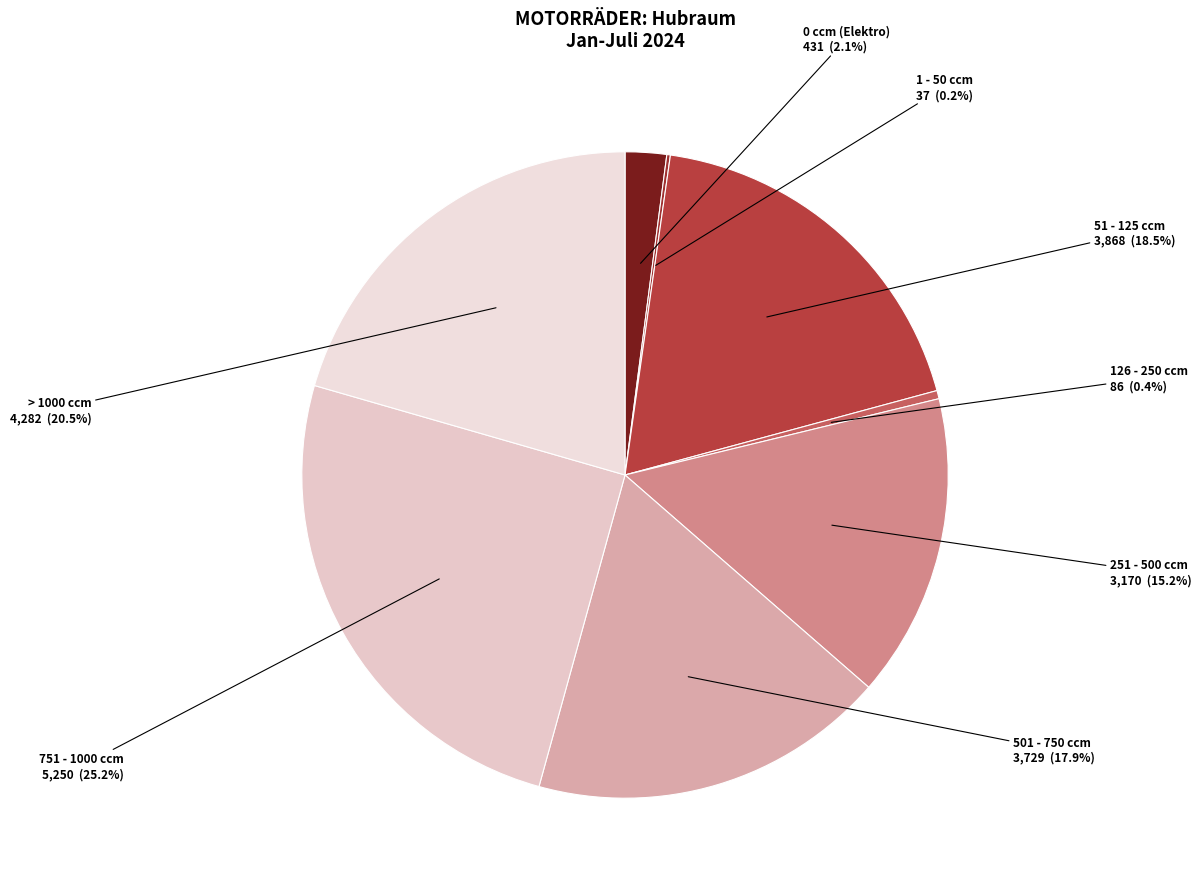

What percentage is NOT represented by > 1000 ccm?

79.5%